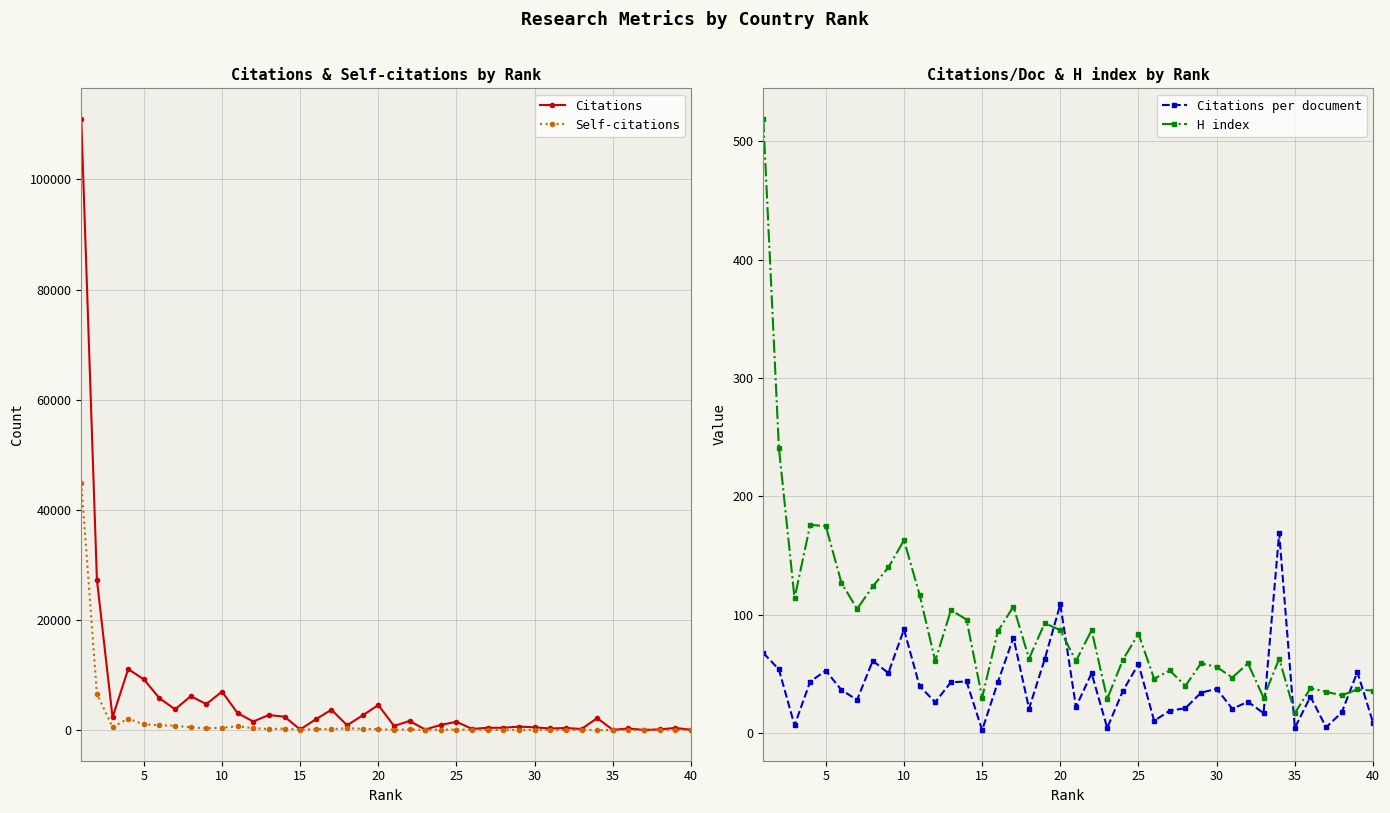

True or false: Citations per document has more than 2 interior local peaks.

True